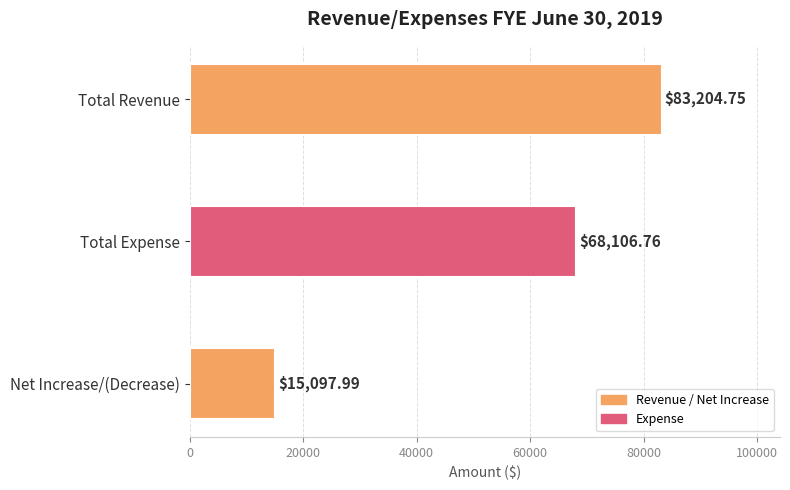

What is the label of the 3rd bar from the bottom?

Total Revenue